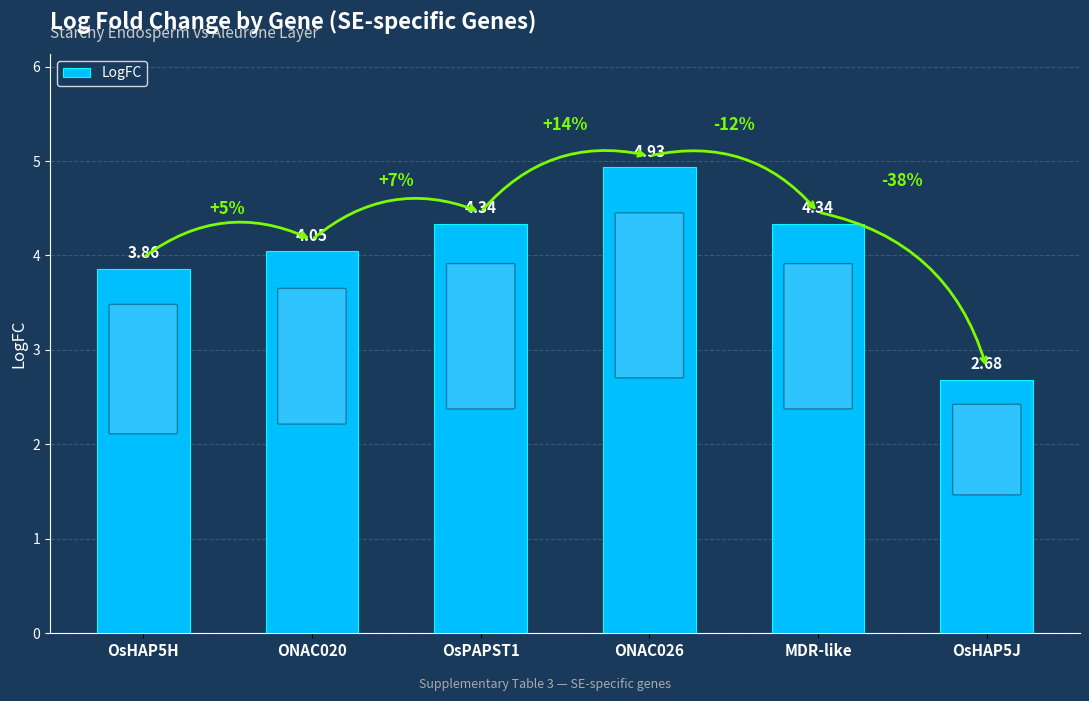

Are the bars horizontal?

No